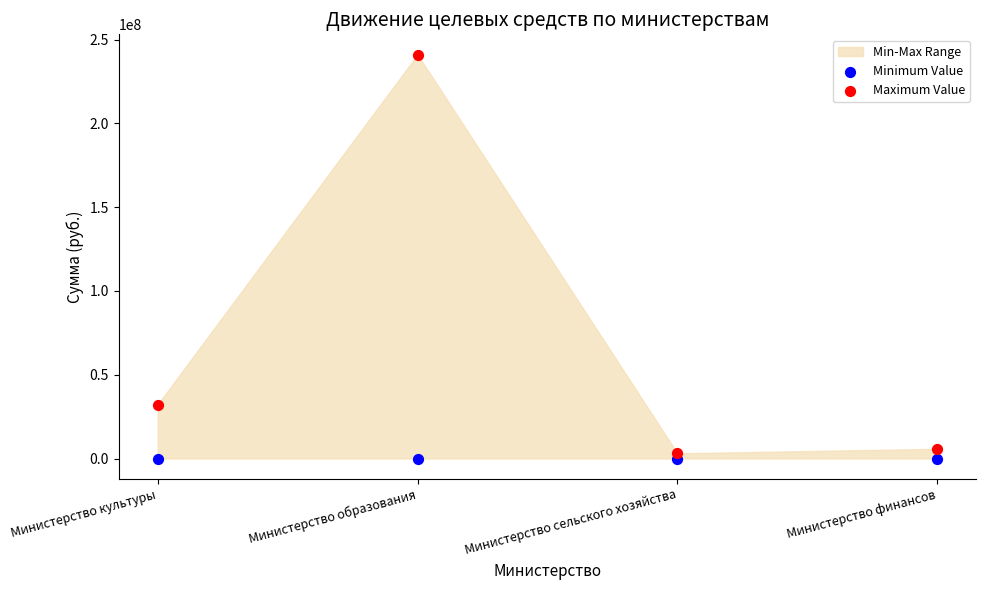

Across all series, what Y value is closest to 120551151?

32222768.6